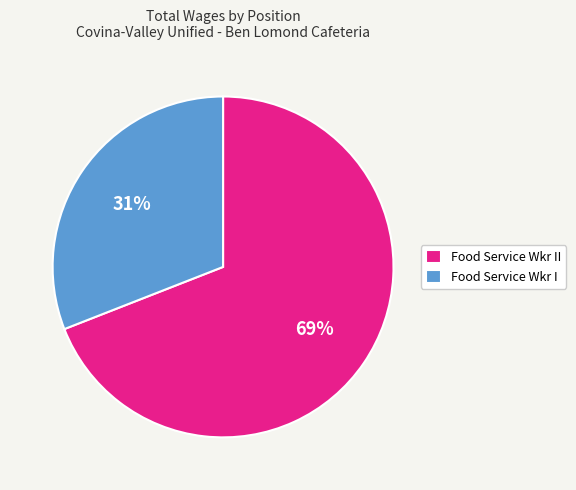

Is there a majority slice in this chart?

Yes